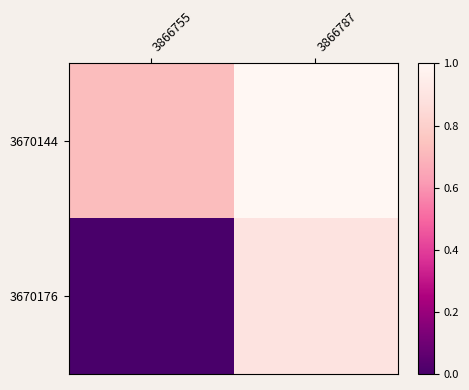

Between 3866787 and 3866755, which is larger?

3866787